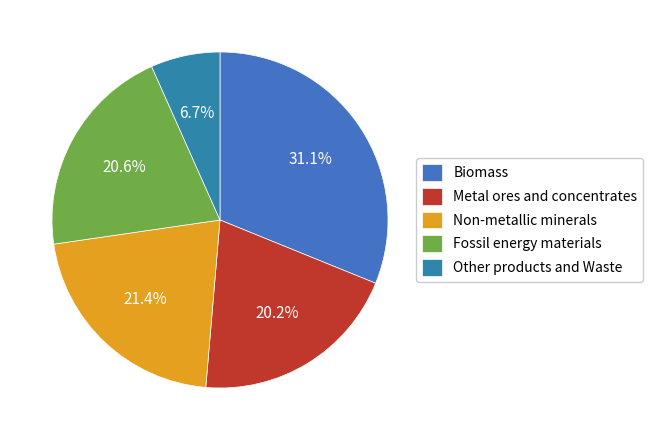

Approximately how many times larger is the value at Biomass compared to Other products and Waste?

4.7